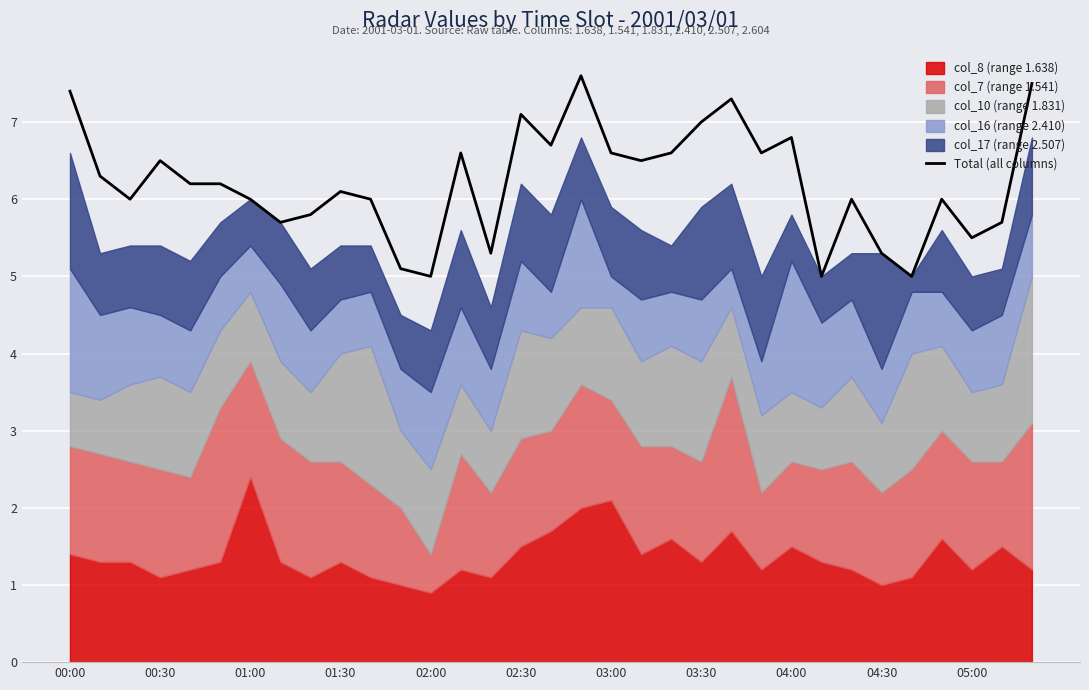

What is the maximum value for Total (all columns)?

7.6